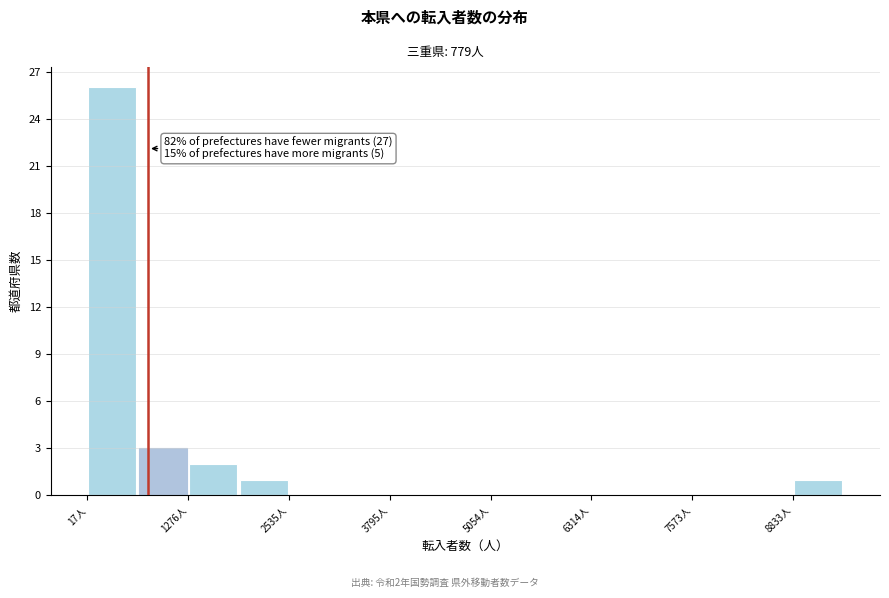

Read against the x-axis, roughly where is the centre of the tallest bar?

400